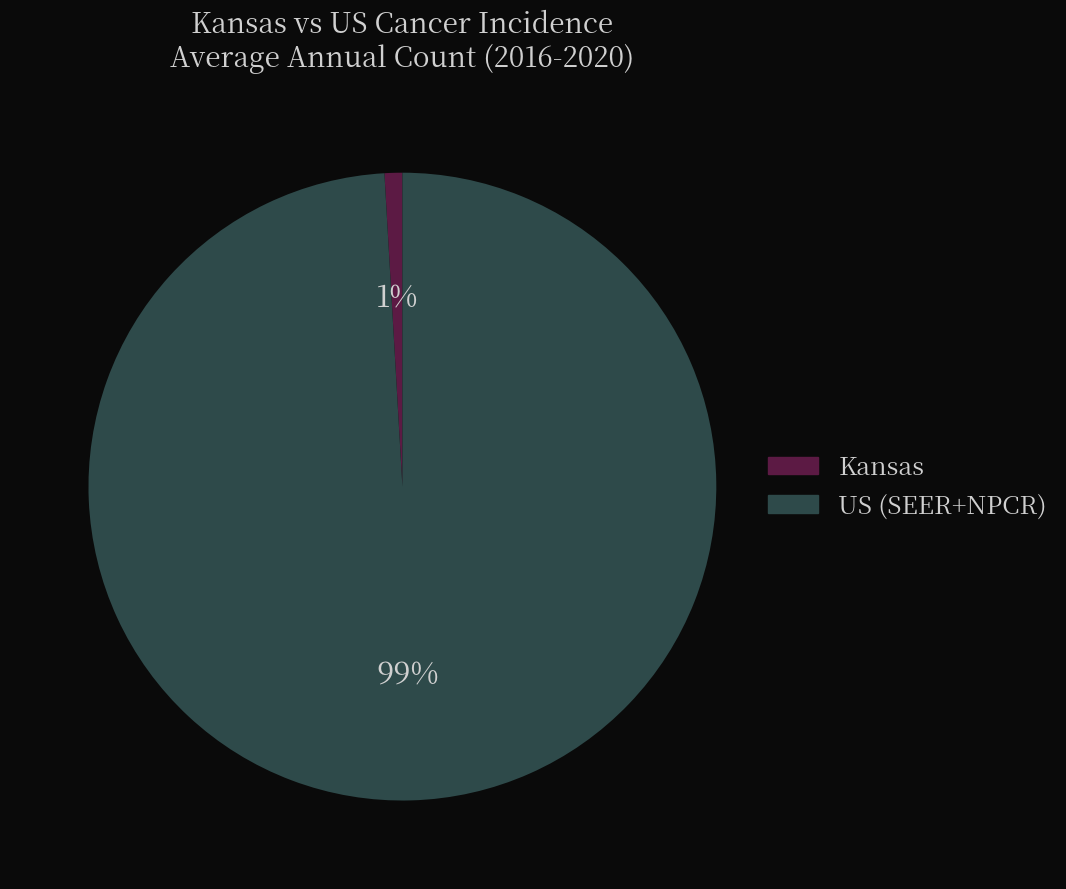

Does any single category account for the majority?

Yes